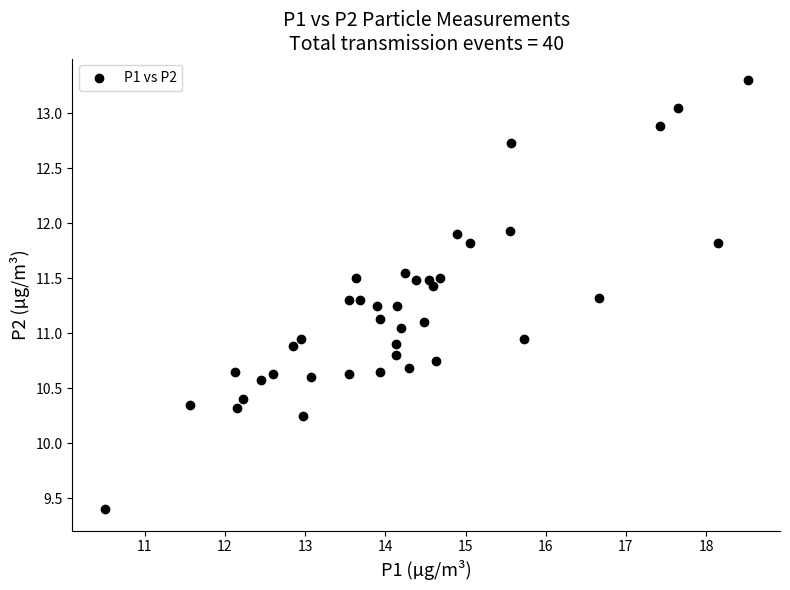

What is the range of X values (max minus min)?

8.0